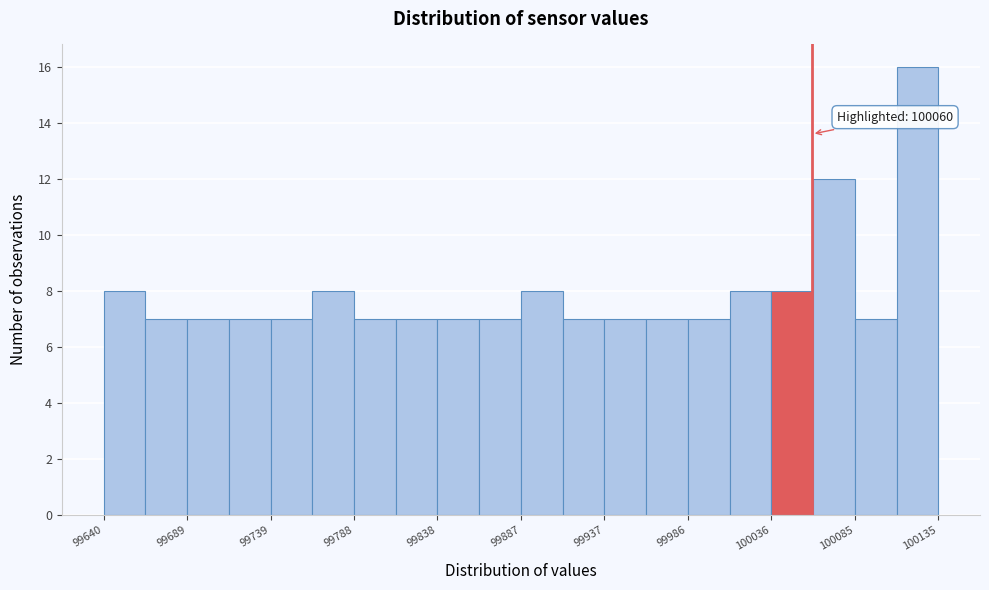

Over which range of the x-axis is the bar tallest?

100110 to 100135